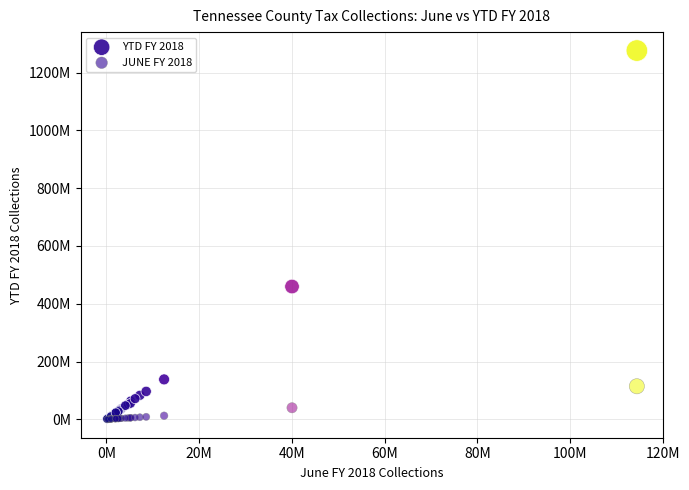

What are all the series names shown in the legend?

YTD FY 2018, JUNE FY 2018